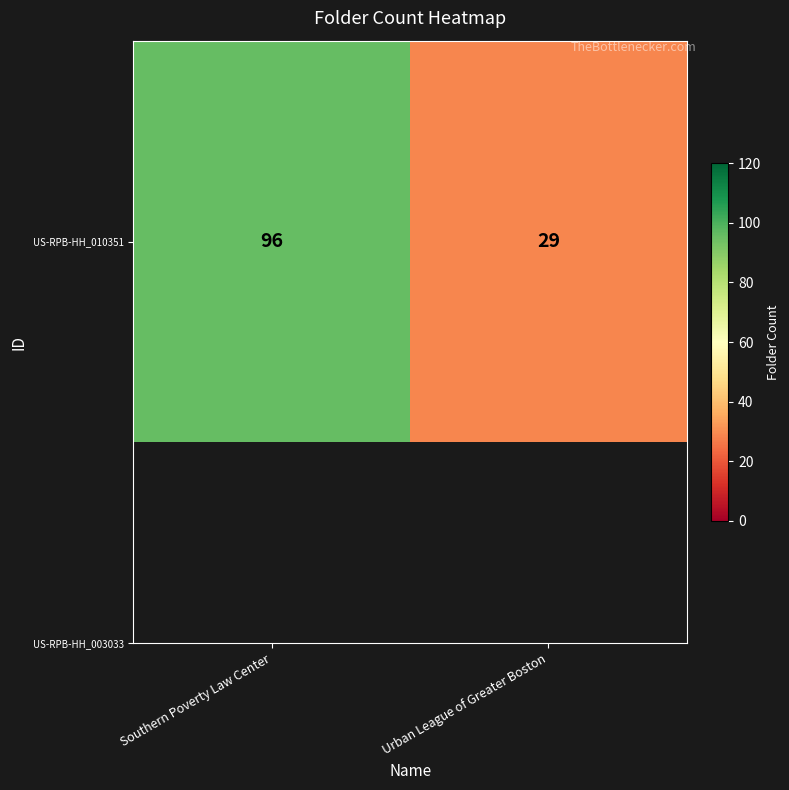

What is the approximate value at Urban League of Greater Boston, to the nearest 10?

30